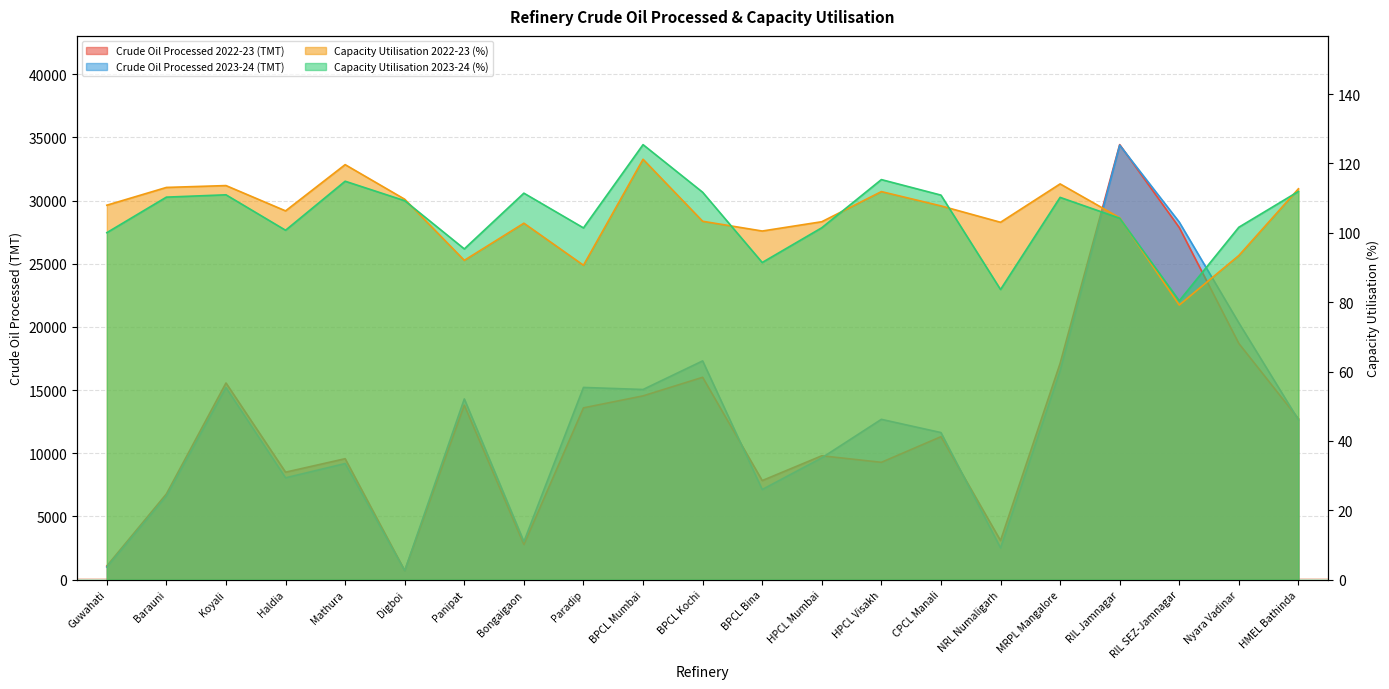

At NRL Numaligarh, list the series in order from smallest to largest.

Capacity Utilisation 2023-24 (%), Capacity Utilisation 2022-23 (%), Crude Oil Processed 2023-24 (TMT), Crude Oil Processed 2022-23 (TMT)